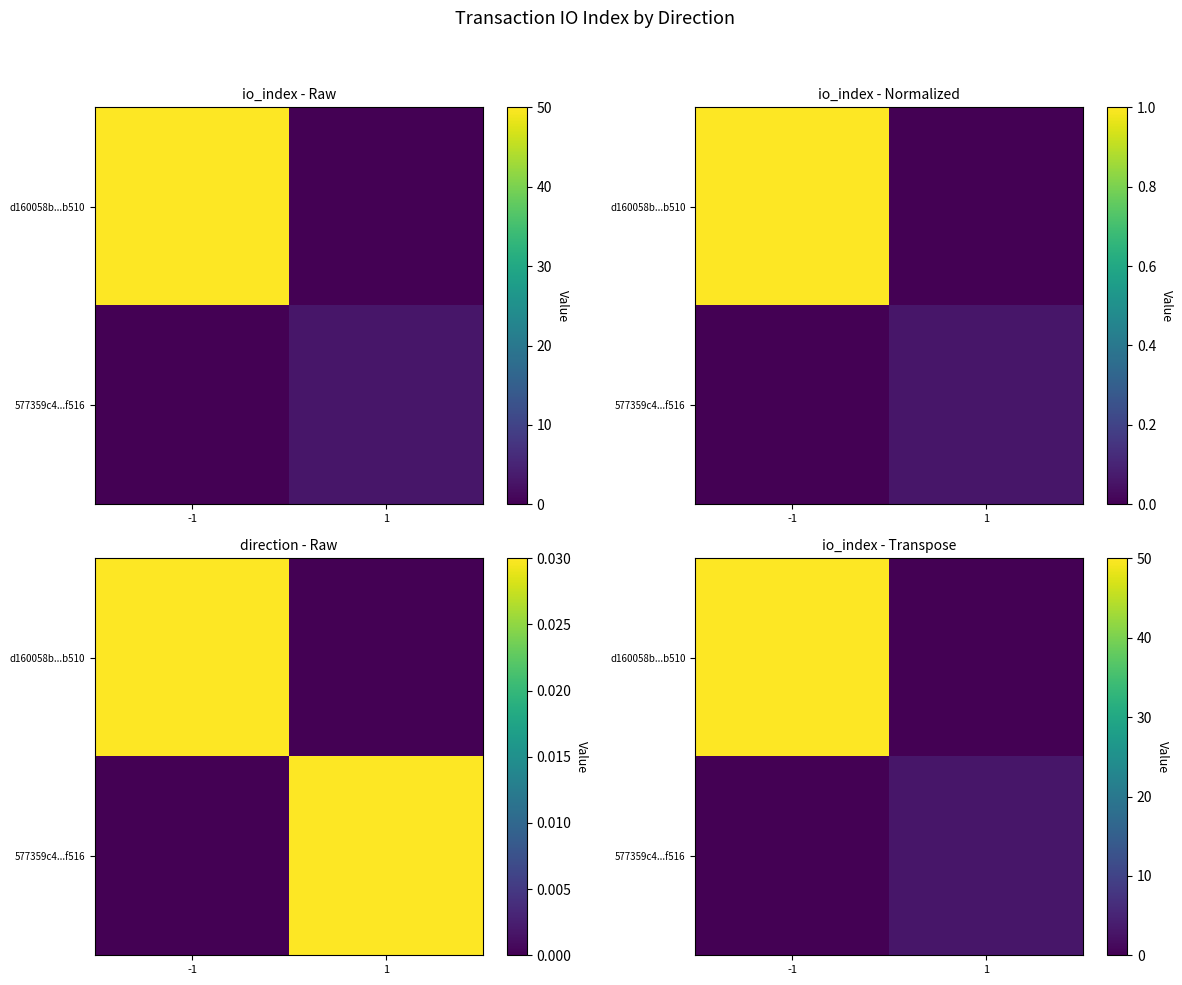

Which series has the largest range (max minus min)?

d160058b...b510